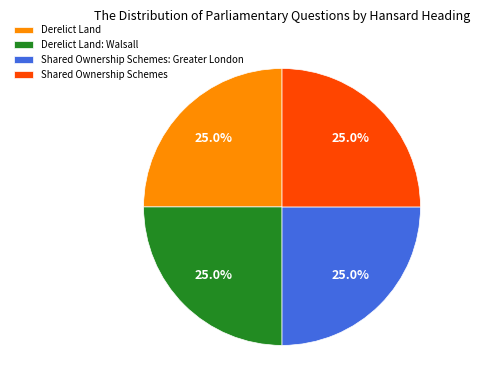

What percentage is the Shared Ownership Schemes: Greater London slice, to the nearest percent?

25%